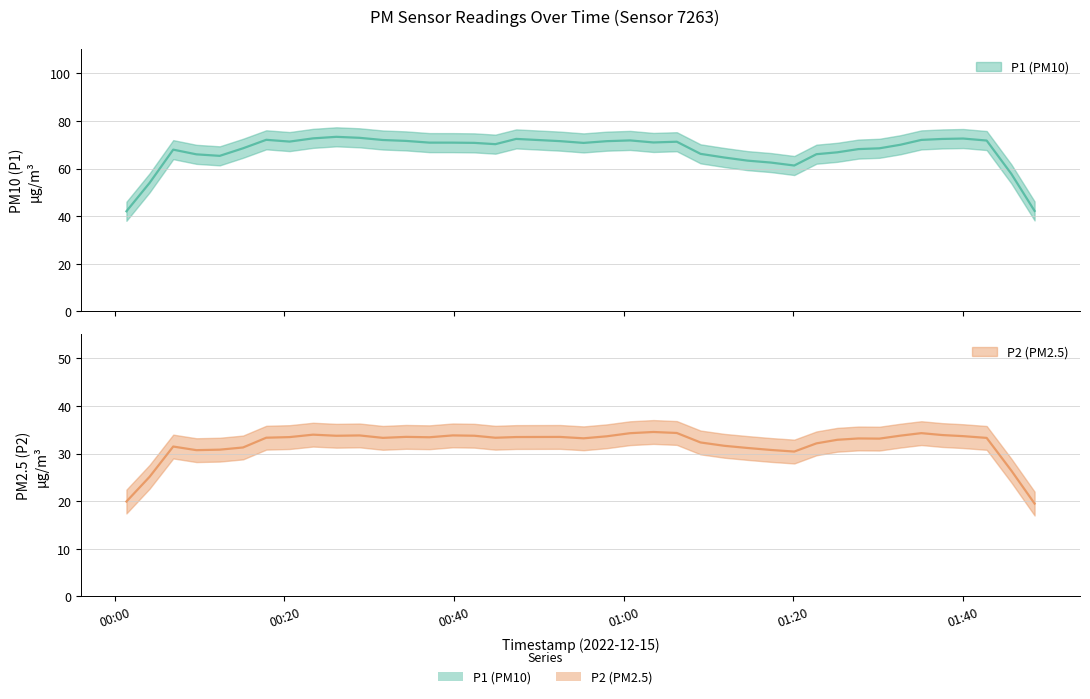

At 2022-12-15T00:23:22, list the series in order from largest to smallest.

P1, P2